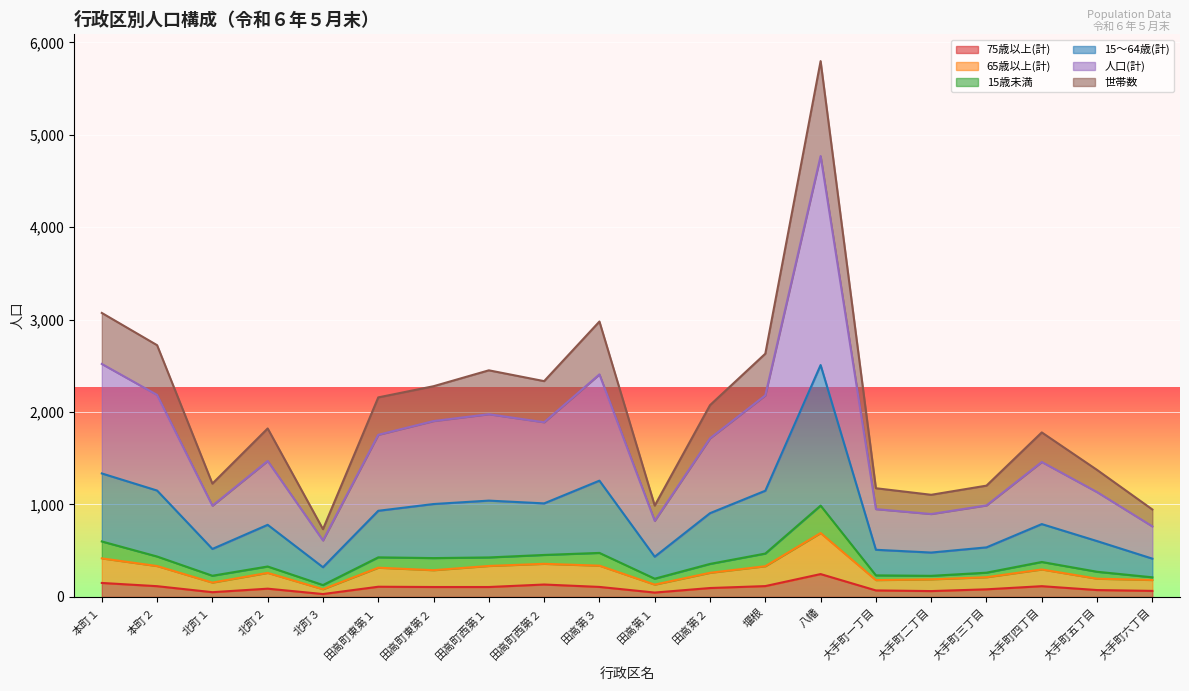

What is the sum of all 75歳以上(計) values?

1981